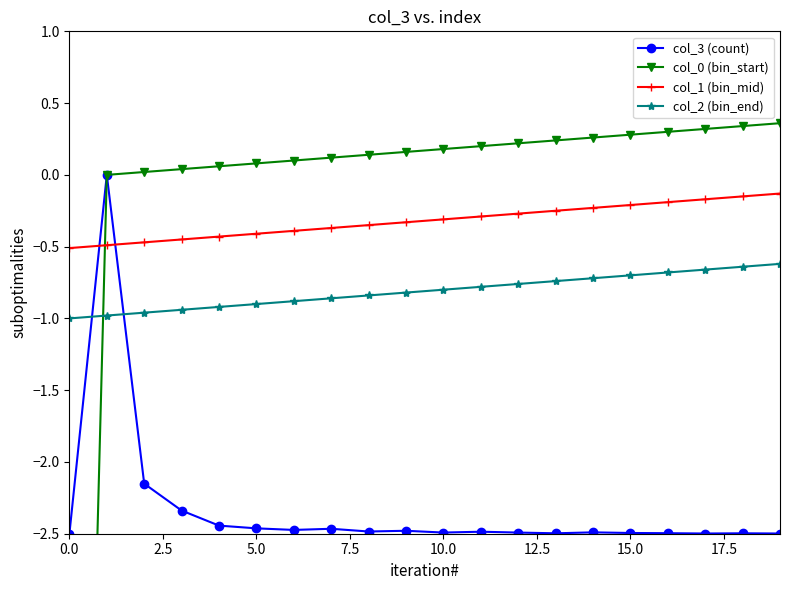

At 15, list the series in order from smallest to largest.

col_3 (count), col_2 (bin_end), col_1 (bin_mid), col_0 (bin_start)